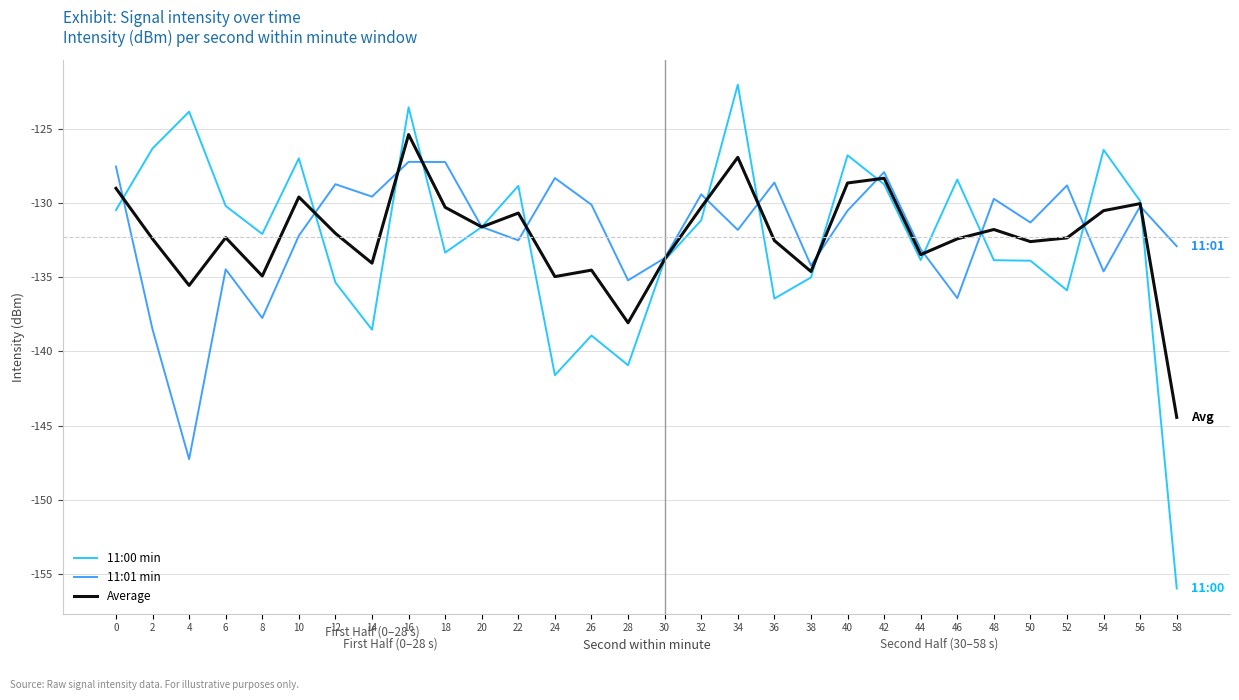

How many distinct data groups are displayed?

3